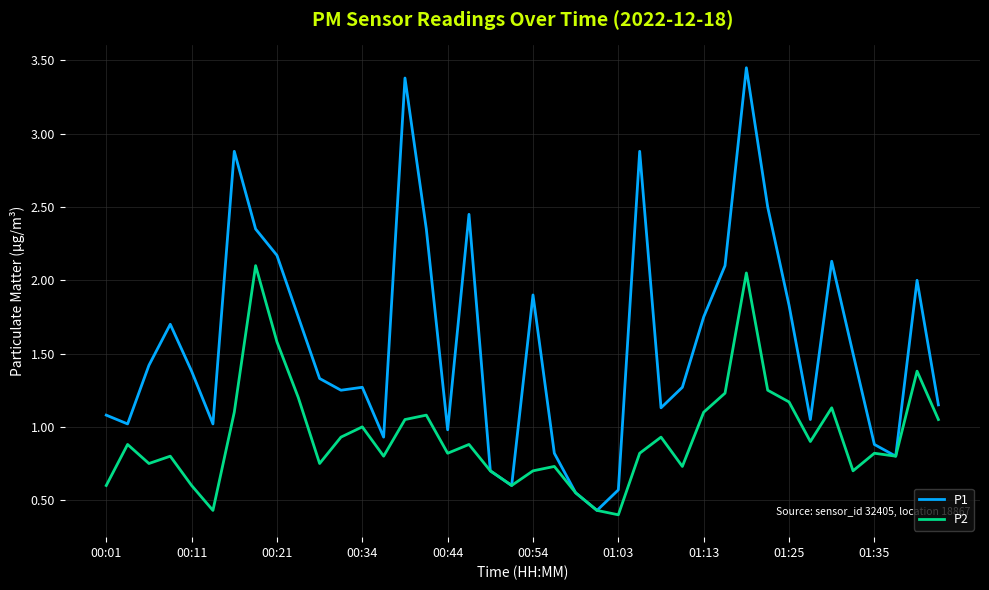

Does the chart display data point markers on the line(s)?

No